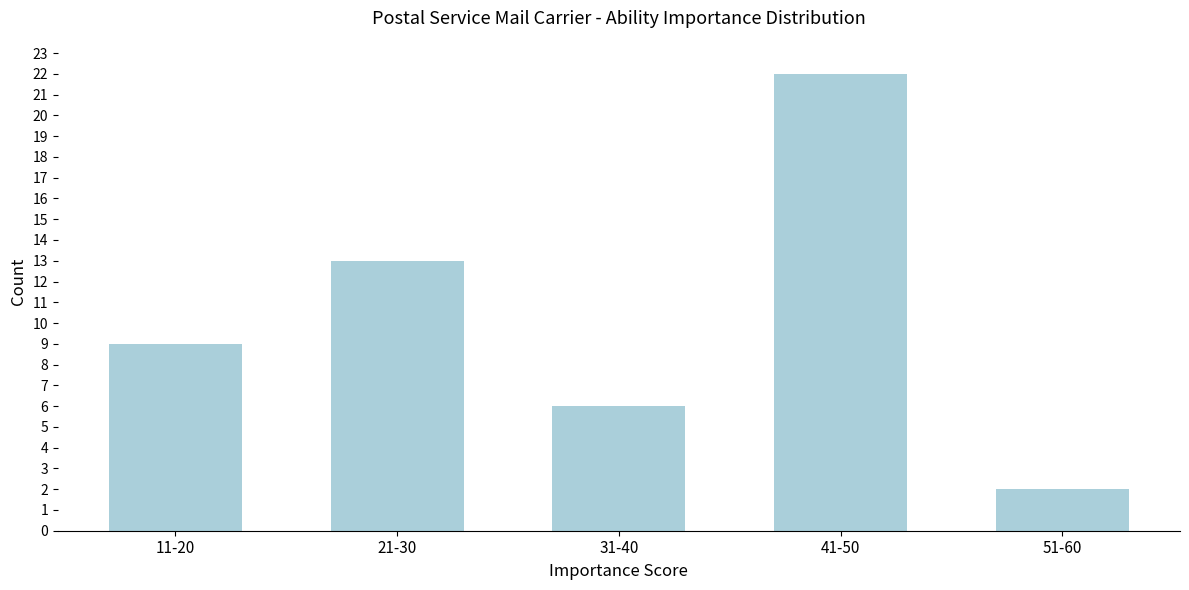

Reading left to right, extract all data points from this chart.

9	13	6	22	2